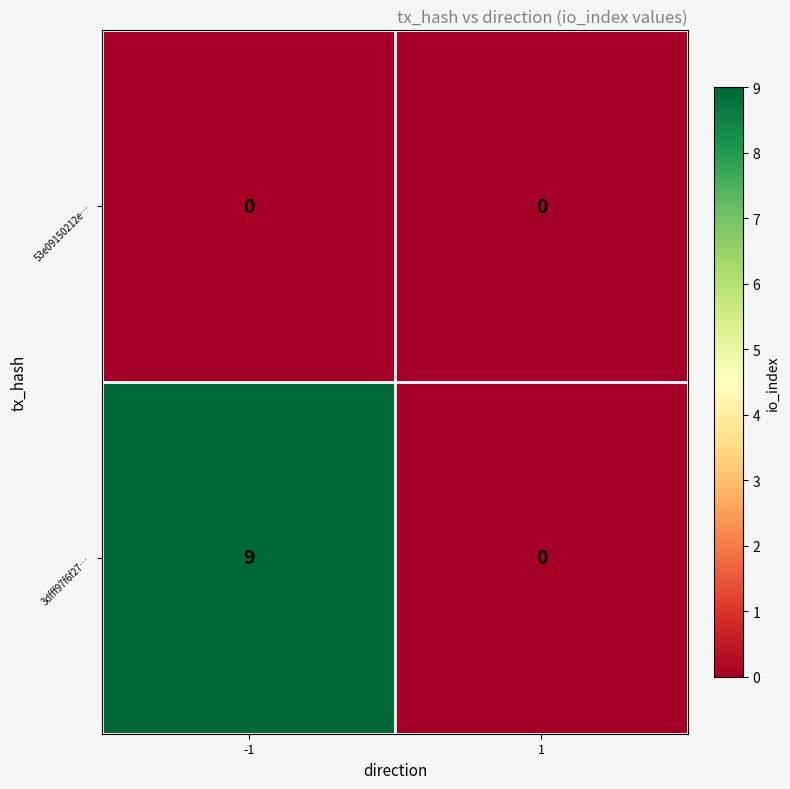

Which series changed the most between -1 and 1?

3dfff97f6f27…